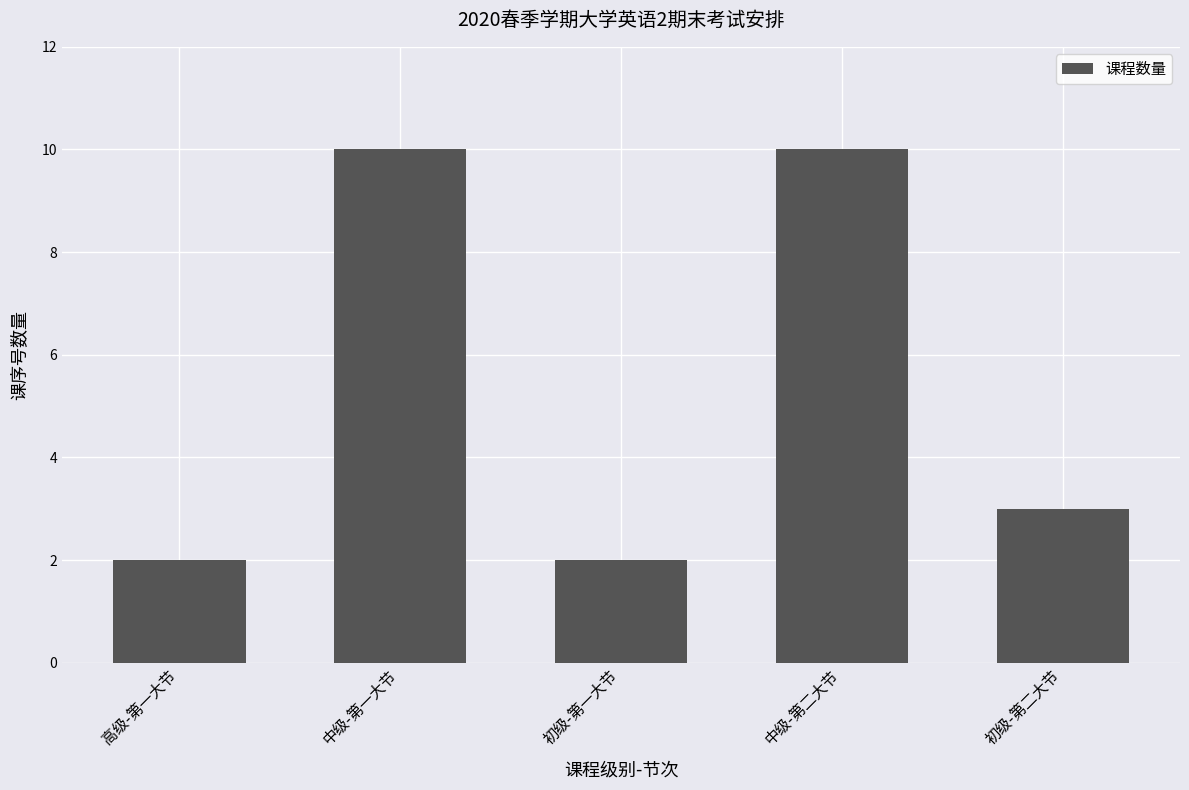

How many series are shown in this chart?

1